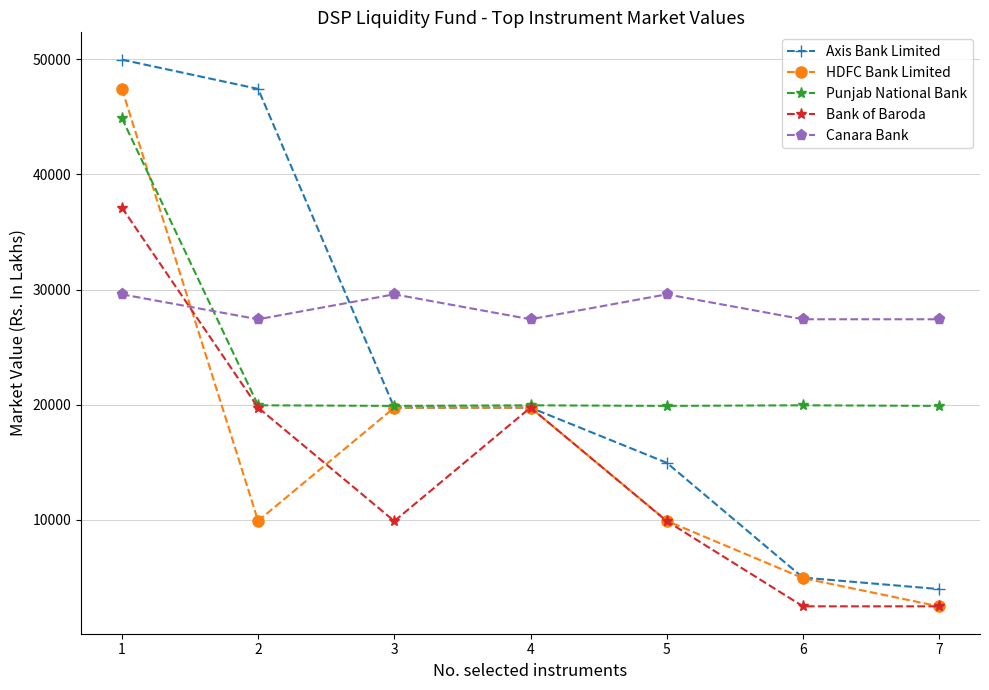

What is the difference between the maximum and second lowest values in the Canara Bank series?

2165.6